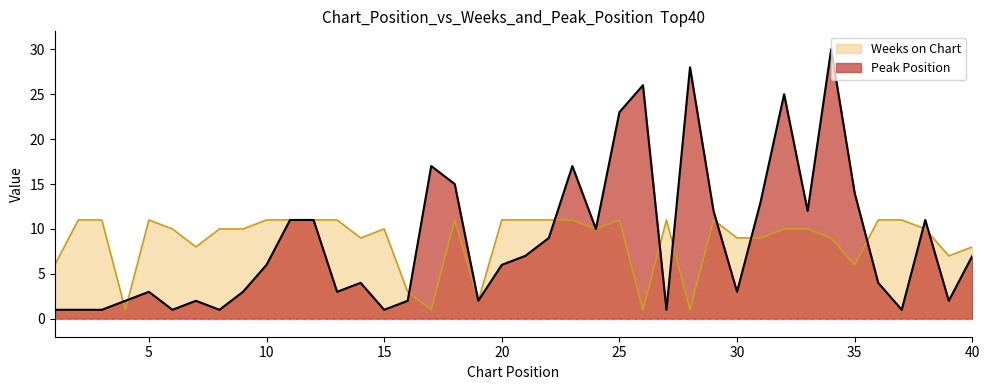

List the series in order of their overall mean, lowest first.

Weeks on Chart, Peak Position